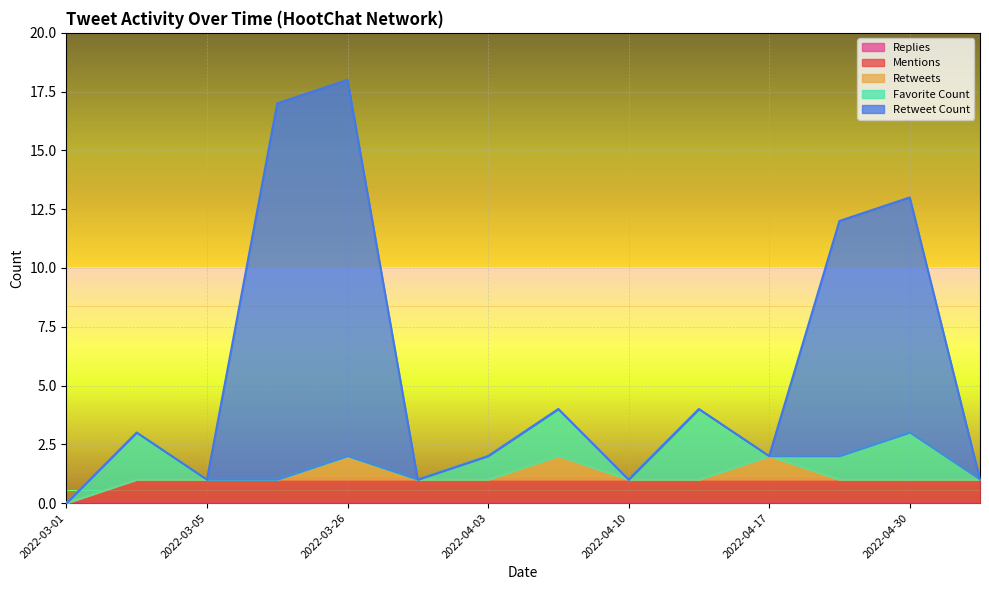

Reading left to right, extract all data points from this chart.

Replies: 2022-03-01=0	2022-03-03=0	2022-03-05=0	2022-03-12=0	2022-03-26=0	2022-04-02=0	2022-04-03=0	2022-04-09=0	2022-04-10=0	2022-04-16=0	2022-04-17=0	2022-04-23=0	2022-04-30=0	2022-05-02=0
Mentions: 2022-03-01=0	2022-03-03=1	2022-03-05=1	2022-03-12=1	2022-03-26=1	2022-04-02=1	2022-04-03=1	2022-04-09=1	2022-04-10=1	2022-04-16=1	2022-04-17=1	2022-04-23=1	2022-04-30=1	2022-05-02=1
Retweets: 2022-03-01=0	2022-03-03=0	2022-03-05=0	2022-03-12=0	2022-03-26=1	2022-04-02=0	2022-04-03=0	2022-04-09=1	2022-04-10=0	2022-04-16=0	2022-04-17=1	2022-04-23=0	2022-04-30=0	2022-05-02=0
Favorite Count: 2022-03-01=0	2022-03-03=2	2022-03-05=0	2022-03-12=0	2022-03-26=0	2022-04-02=0	2022-04-03=1	2022-04-09=2	2022-04-10=0	2022-04-16=3	2022-04-17=0	2022-04-23=1	2022-04-30=2	2022-05-02=0
Retweet Count: 2022-03-01=0	2022-03-03=0	2022-03-05=0	2022-03-12=16	2022-03-26=16	2022-04-02=0	2022-04-03=0	2022-04-09=0	2022-04-10=0	2022-04-16=0	2022-04-17=0	2022-04-23=10	2022-04-30=10	2022-05-02=0